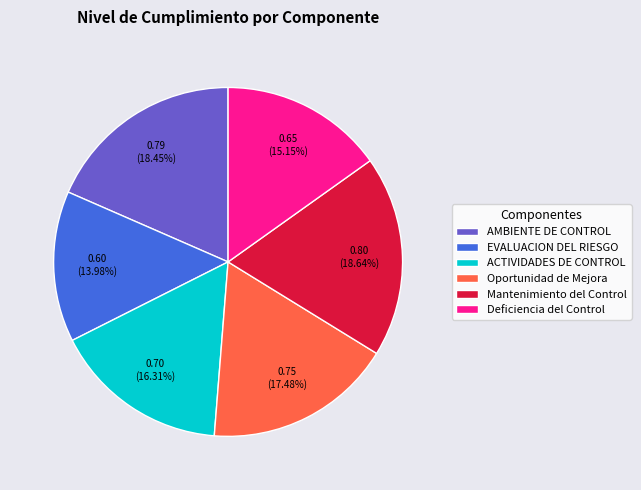

Combined, do AMBIENTE DE CONTROL and ACTIVIDADES DE CONTROL account for over 50%?

No